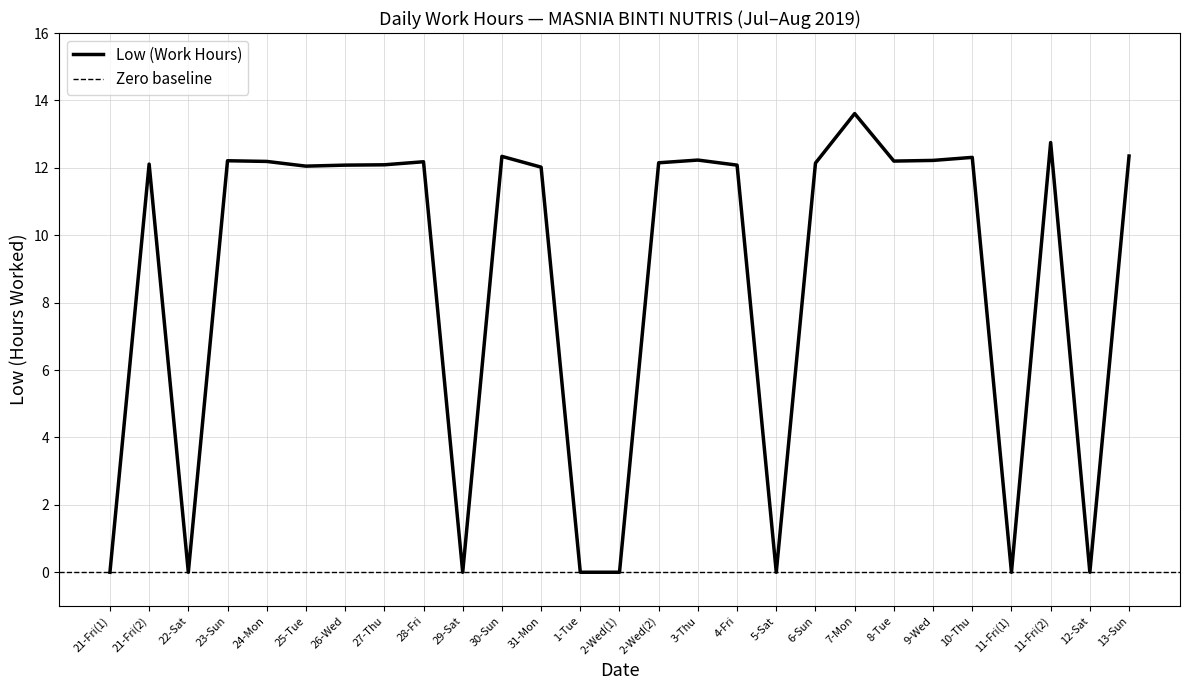

What is the value of the 8th point from the left?

12.1